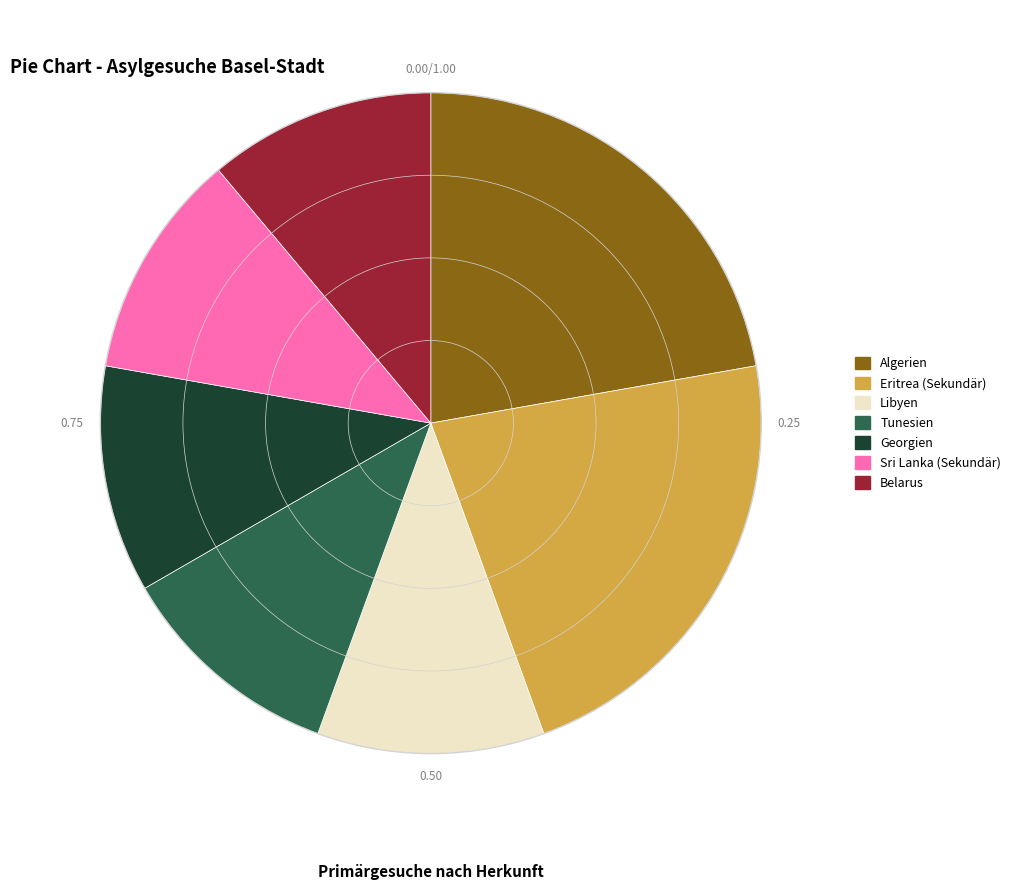

Is there any slice that represents more than half of the pie?

No